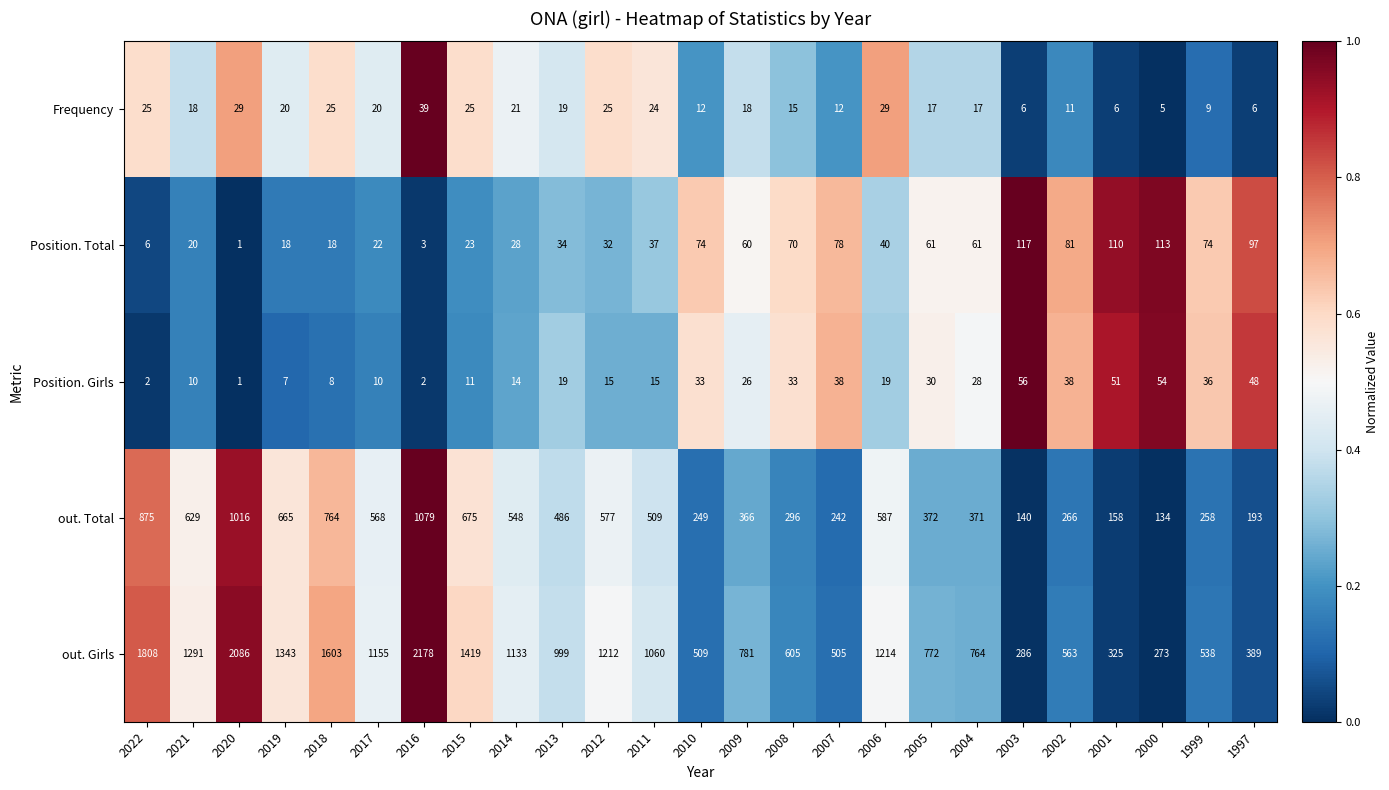

Rank the series at 2016 from lowest to highest value.

Position. Girls, Position. Total, Frequency, out. Total, out. Girls